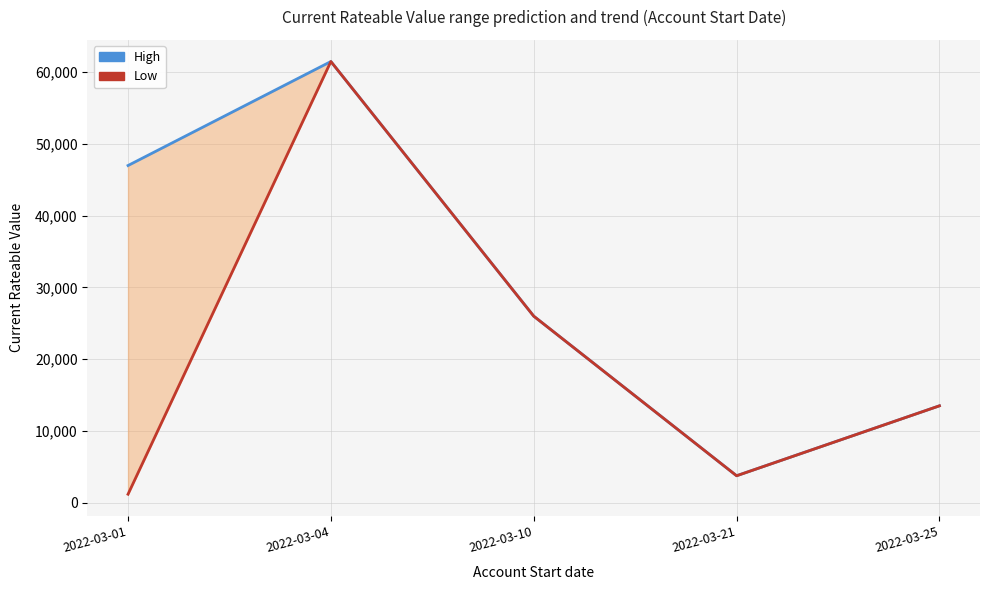

Reading left to right, extract all data points from this chart.

High: 47000	61500	26000	3750	13500
Low: 1175	61500	26000	3750	13500